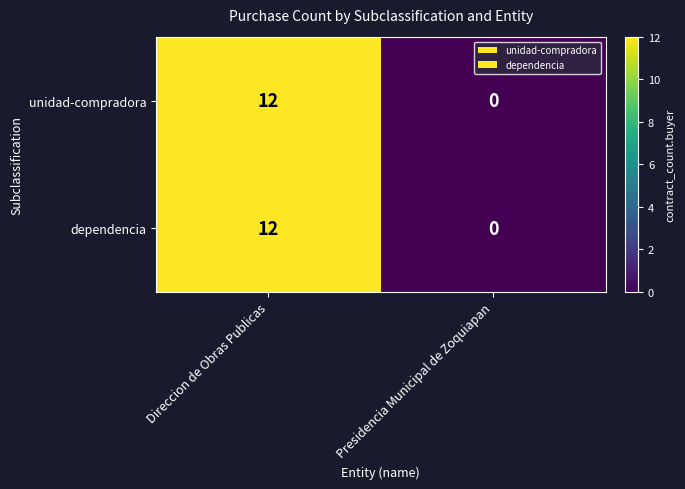

Reading left to right, list all the values displayed in this chart.

unidad-compradora: Direccion de Obras Publicas=12	Presidencia Municipal de Zoquiapan=0
dependencia: Direccion de Obras Publicas=12	Presidencia Municipal de Zoquiapan=0